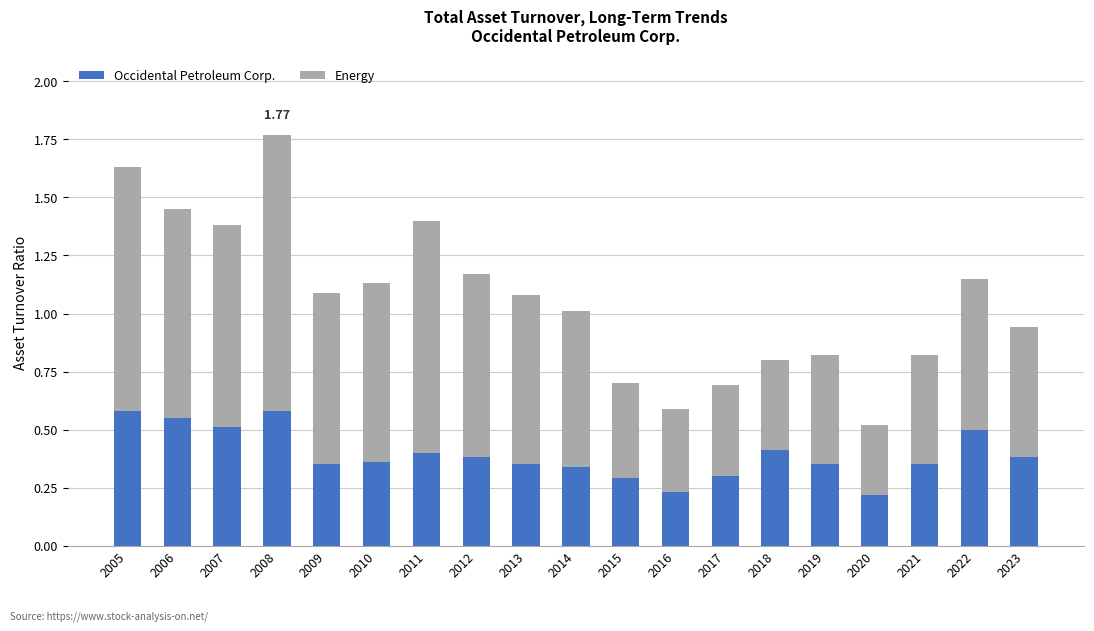

At which category is the sum across all series the highest?

2008